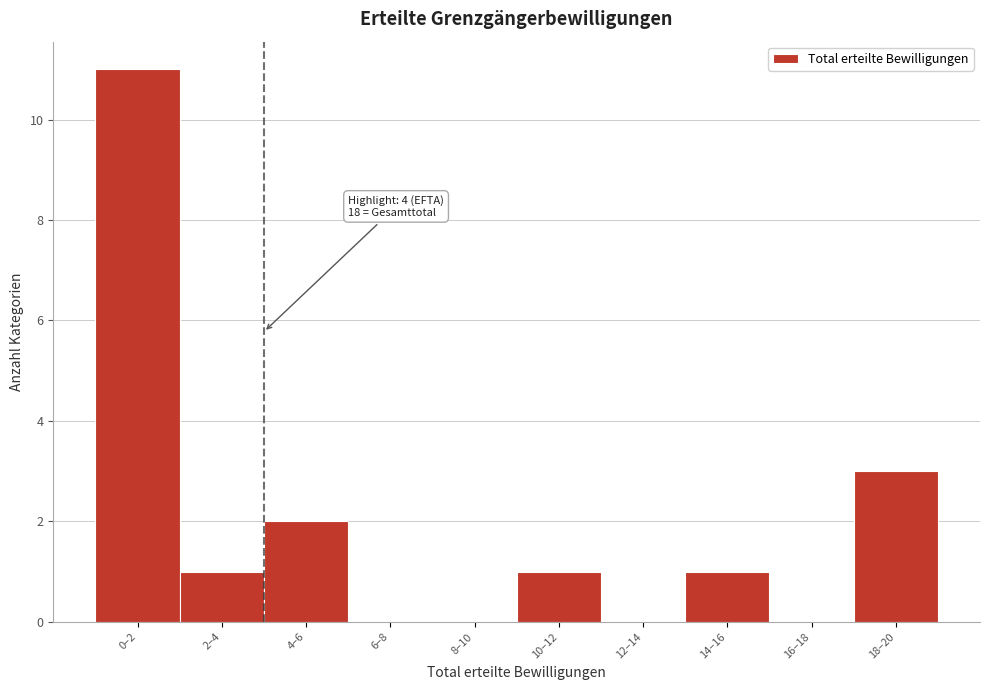

Reading left to right, what are all the values shown in this chart?

0–2=11	2–4=1	4–6=2	6–8=0	8–10=0	10–12=1	12–14=0	14–16=1	16–18=0	18–20=3